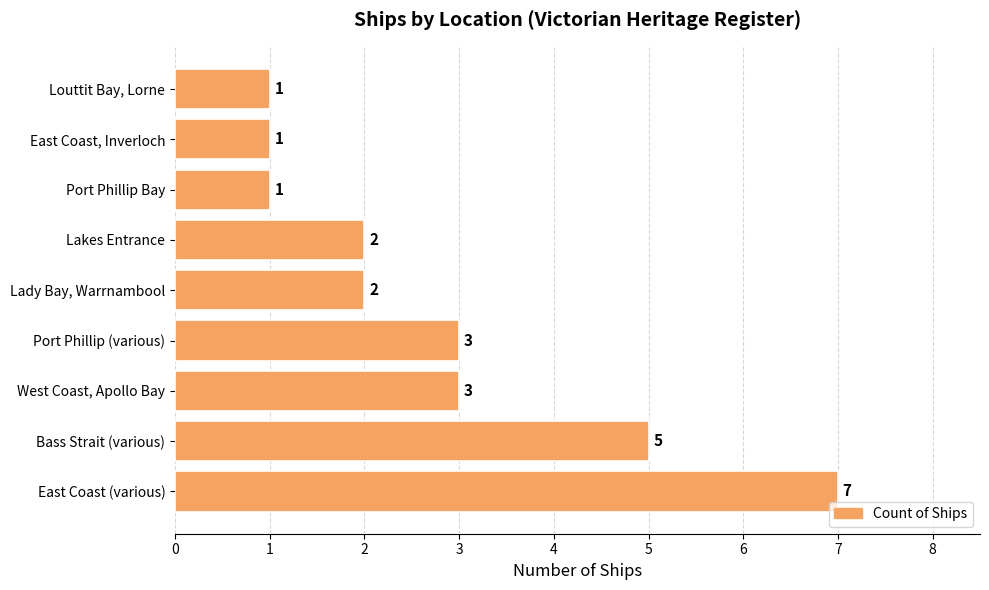

How many bars are there in total?

9